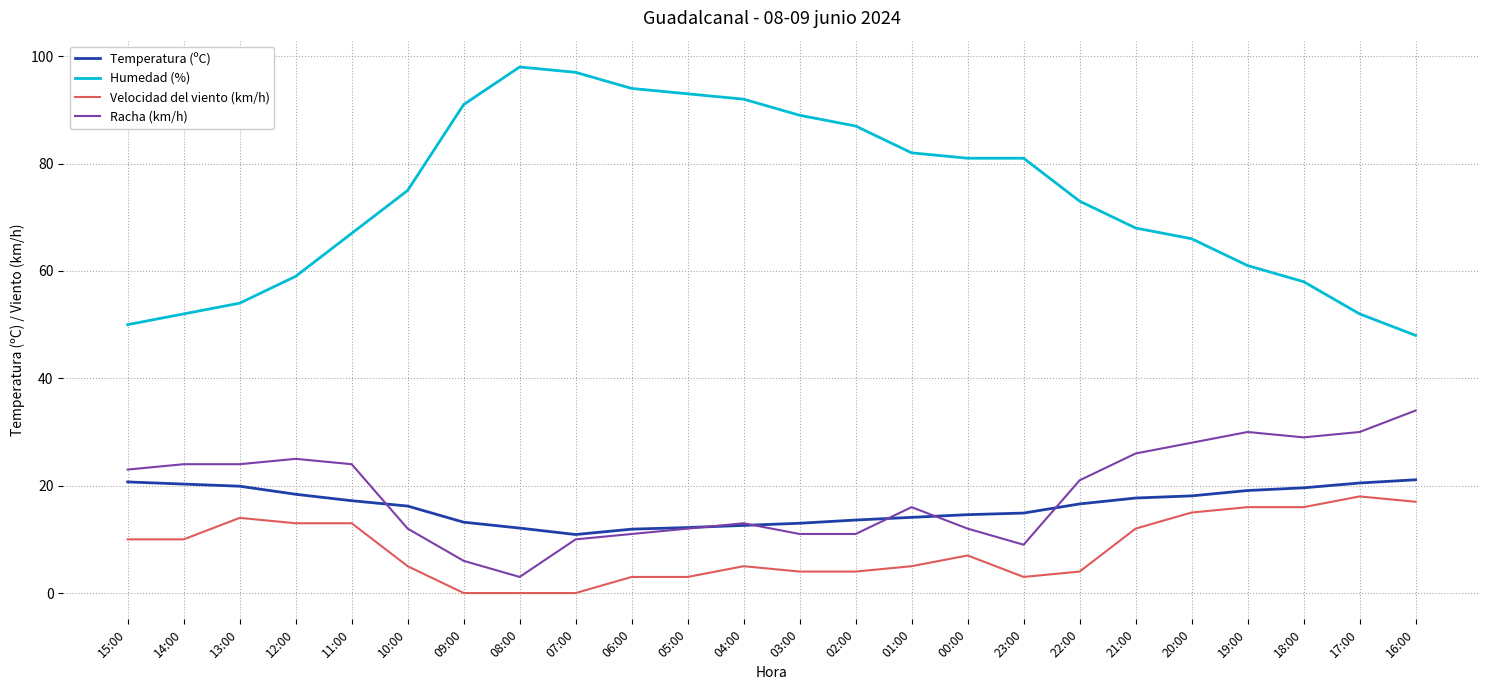

True or false: Temperatura (ºC) has a value of 4.0 at 07:00.

False